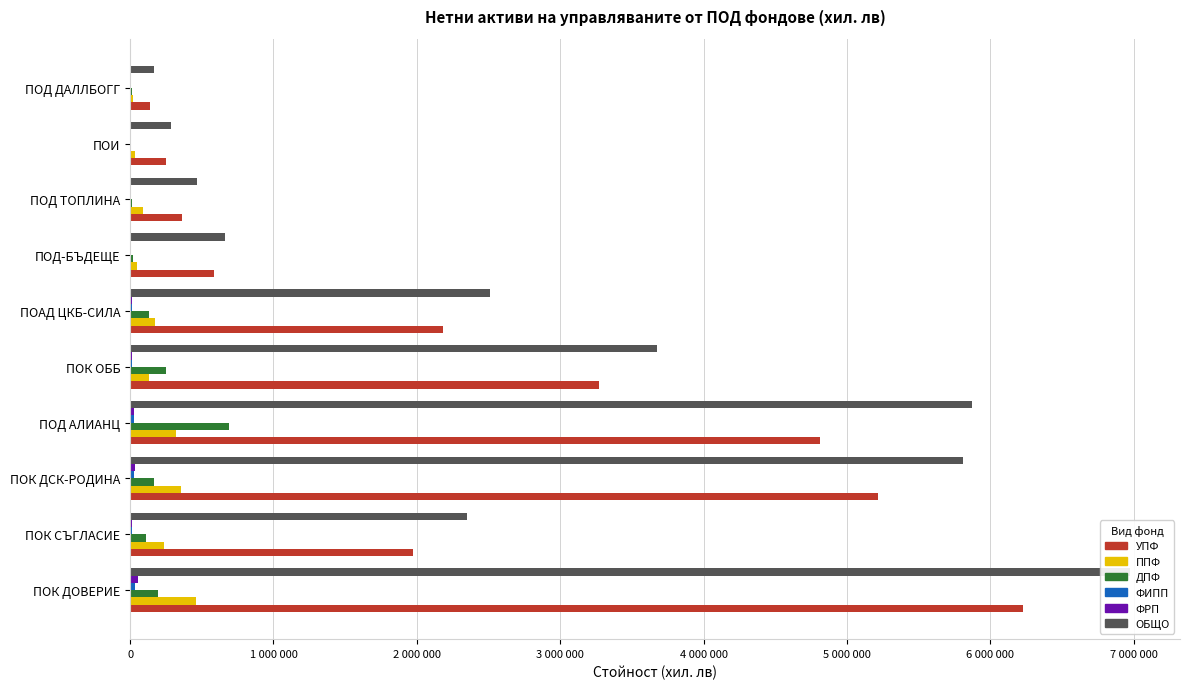

What are all the series names shown in the legend?

УПФ, ППФ, ДПФ, ФИПП, ФРП, ОБЩО